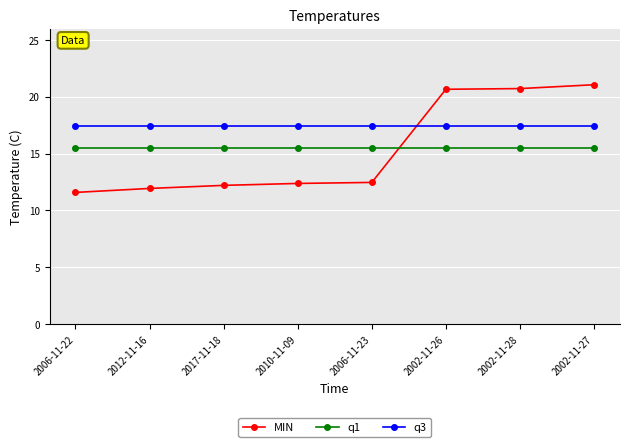

Rank the series at 2006-11-22 from lowest to highest value.

MIN, q1, q3